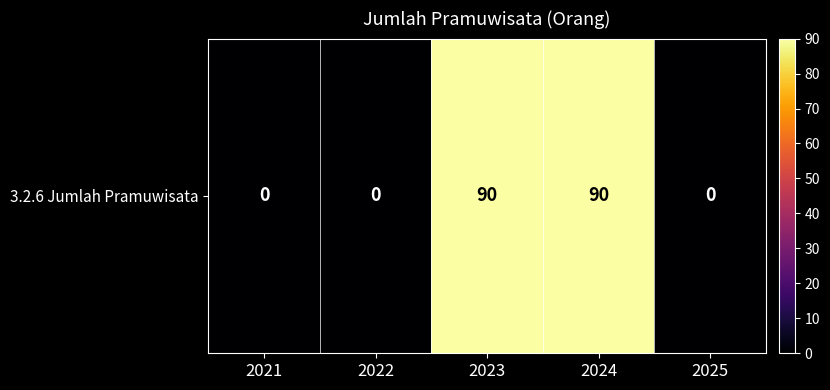

How many positive values are there?

2